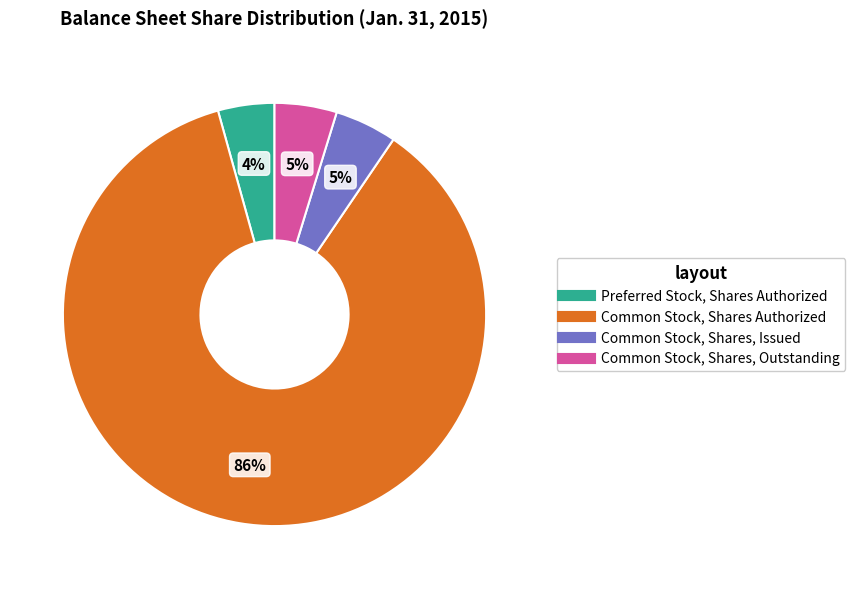

Which slice is the largest?

Common Stock, Shares Authorized